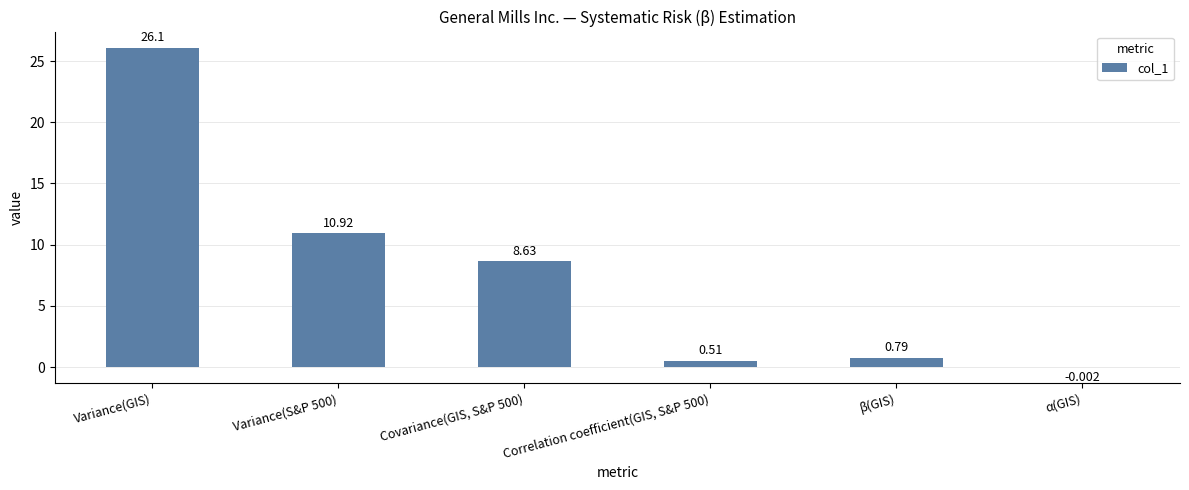

At which label does the data first exceed 8?

Variance(GIS)